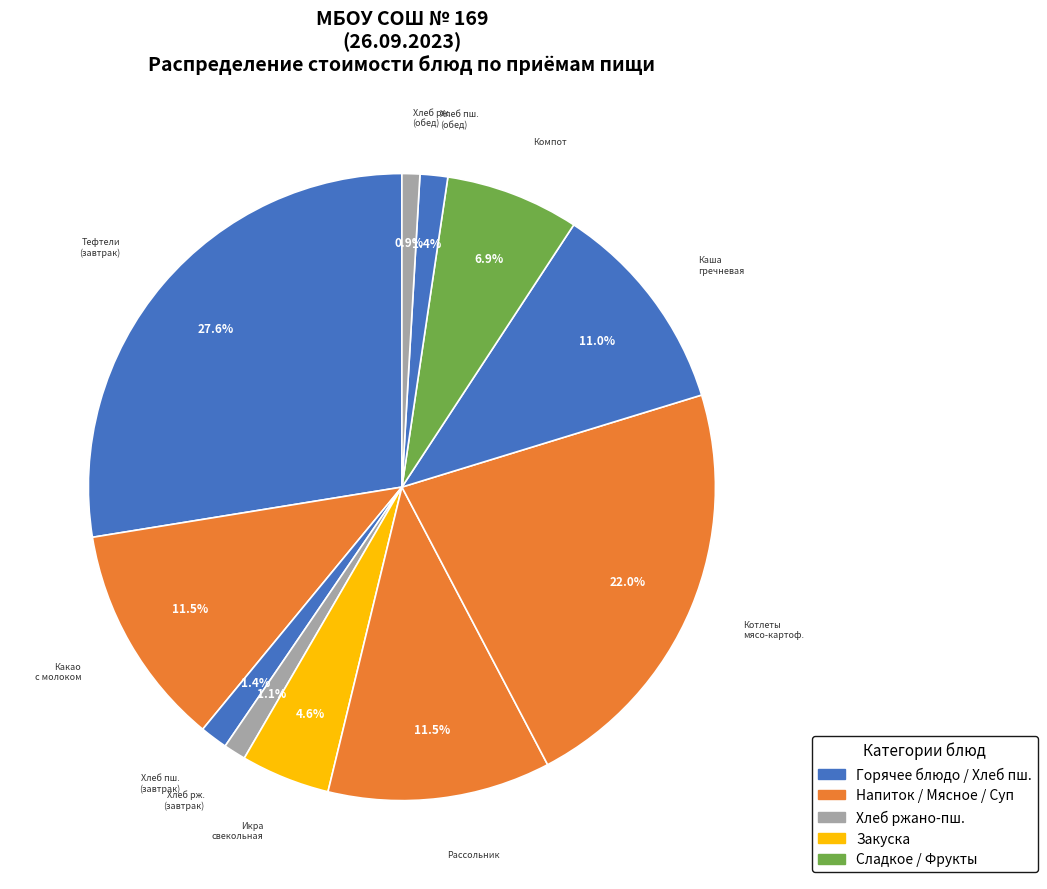

How many segments does this pie chart have?

11